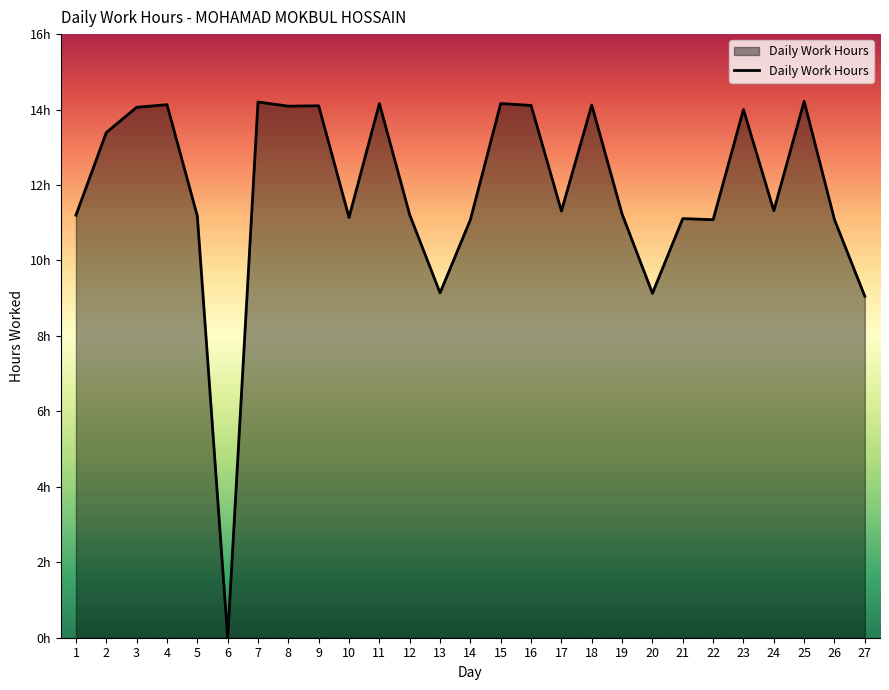

Does the chart have visible grid lines?

No